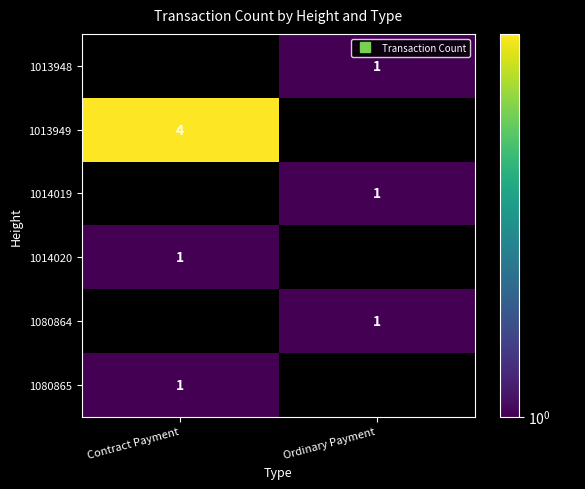

Which category has the highest value across all series?

Contract Payment